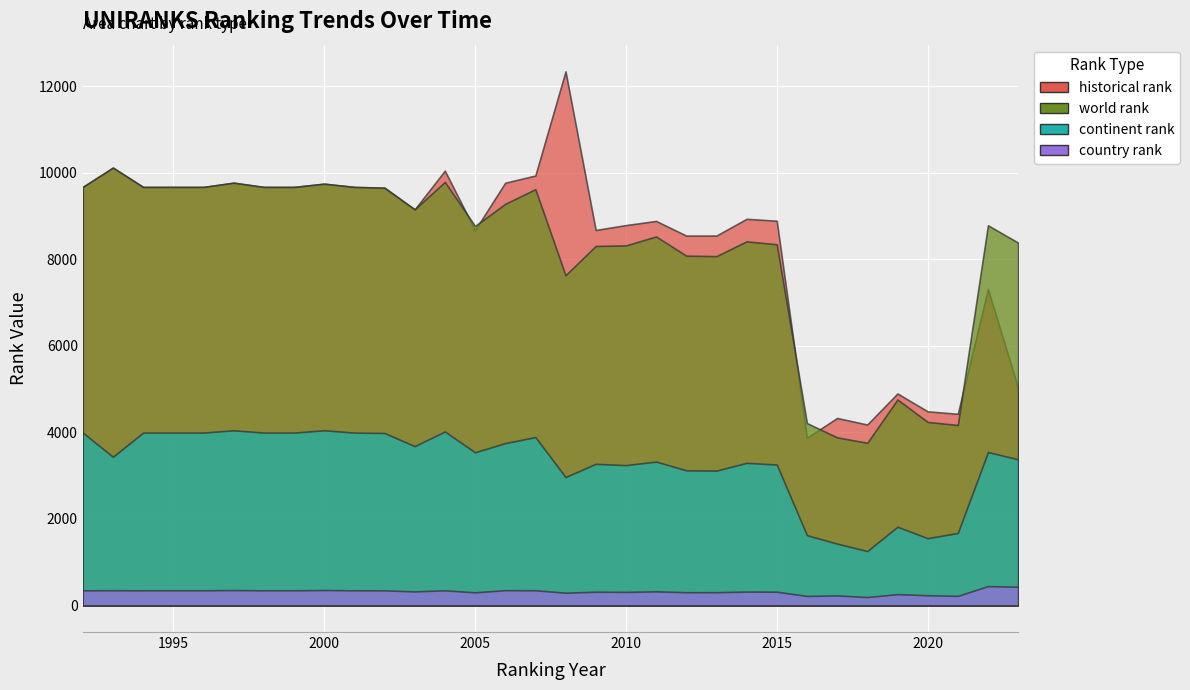

How many series are shown in this chart?

4